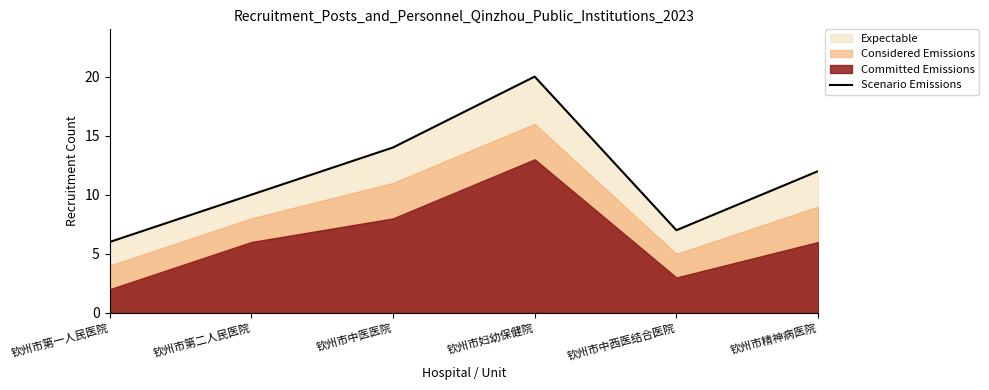

What is the sum of all values?

69